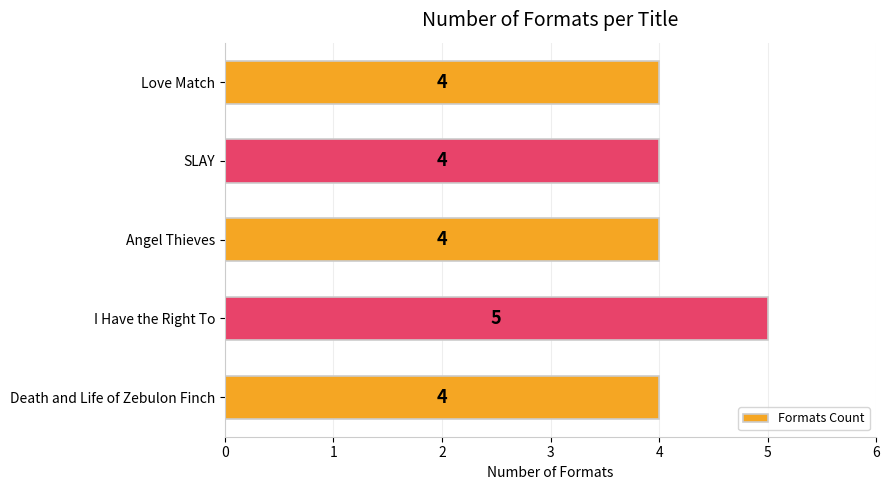

At which category does the chart reach its peak across all series?

I Have the Right To